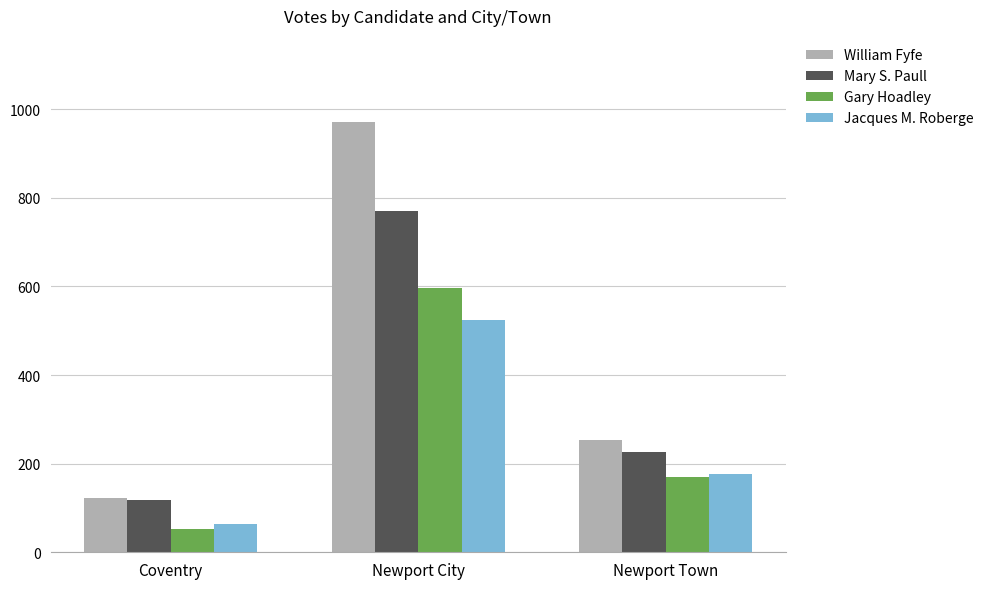

Is it true that Jacques M. Roberge equals 63 at Coventry?

True